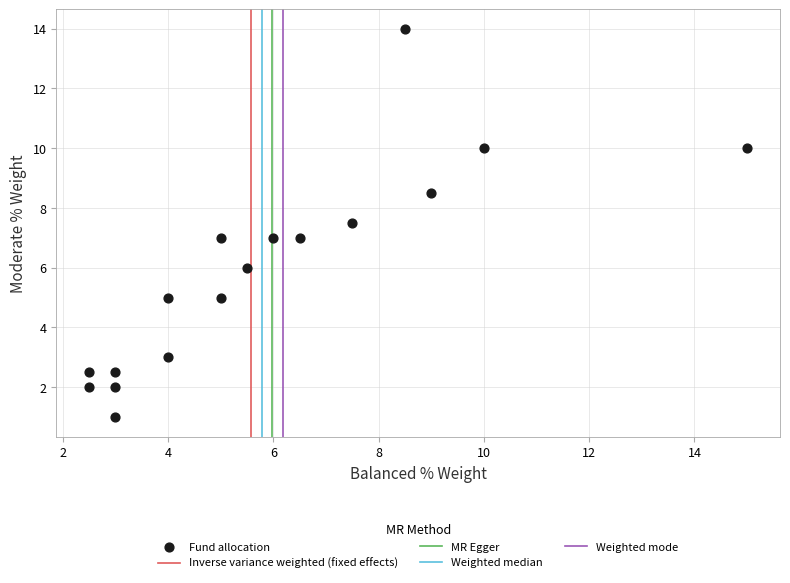

What is the range of X values (max minus min)?

12.5